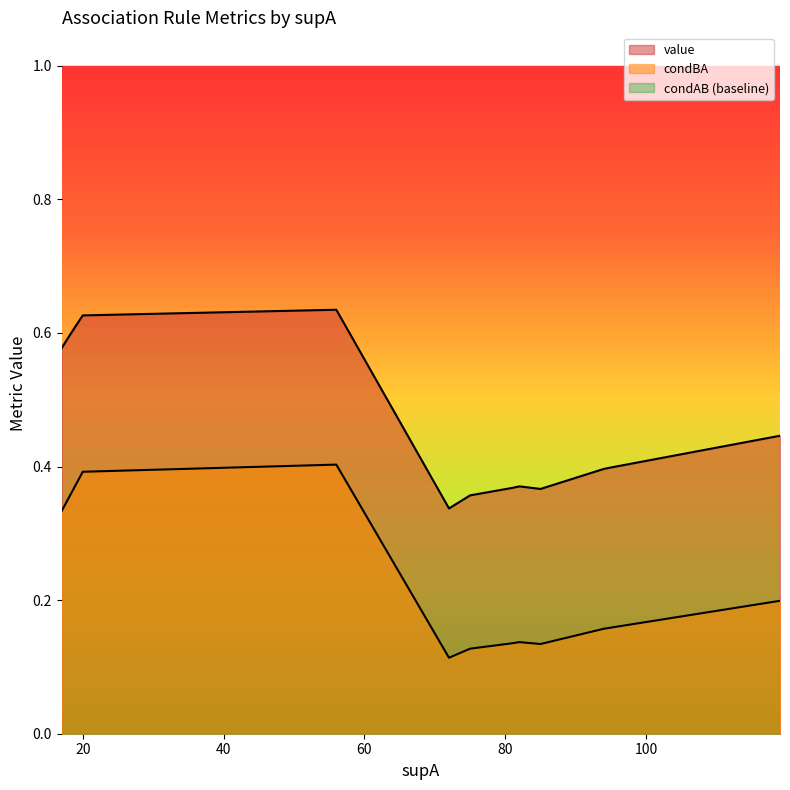

The condAB series shows 1.6 at 4. True or false?

False